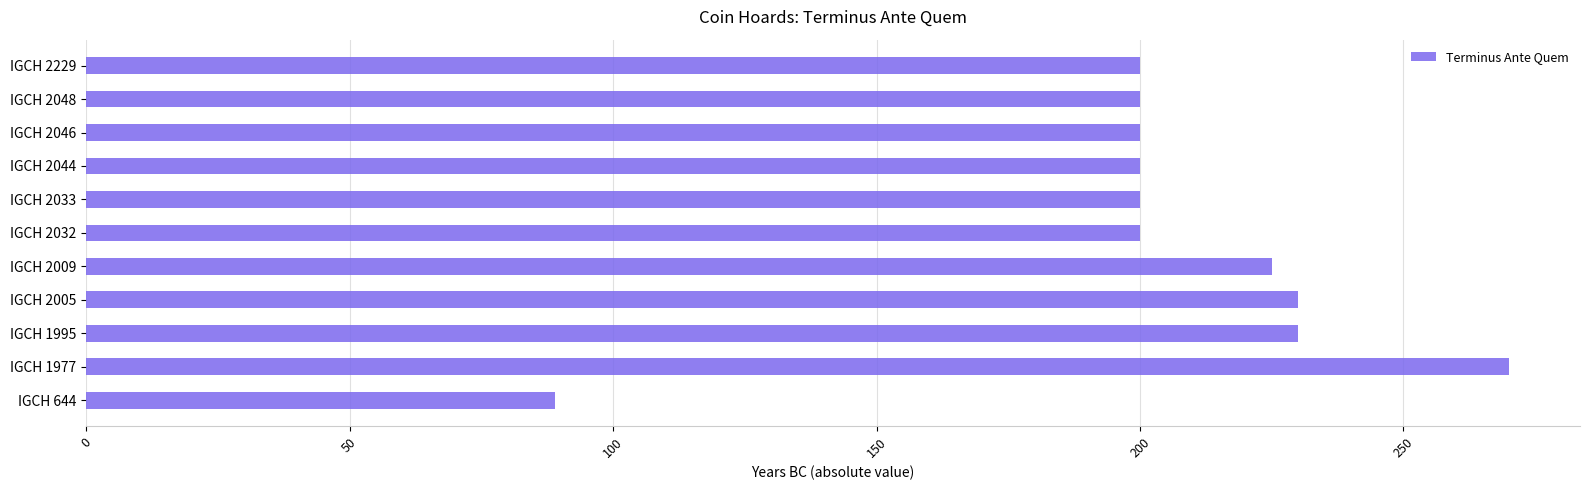

What is the difference between the maximum and minimum values?

181